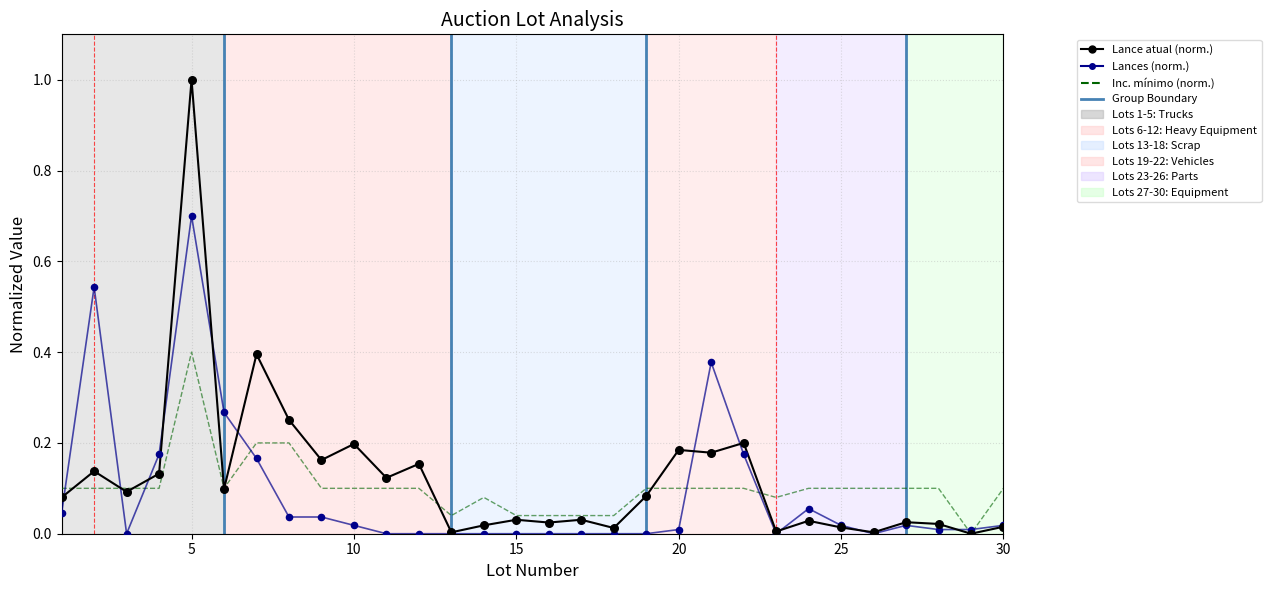

What is the greatest value displayed?

1.0